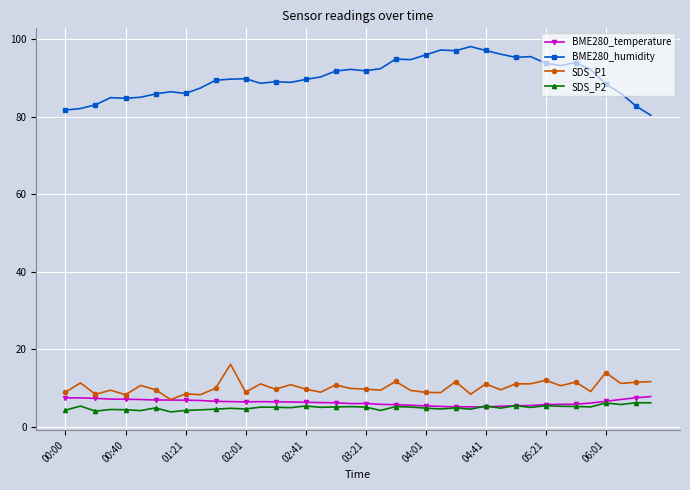

True or false: SDS_P2 has more than 0 interior local peaks.

True